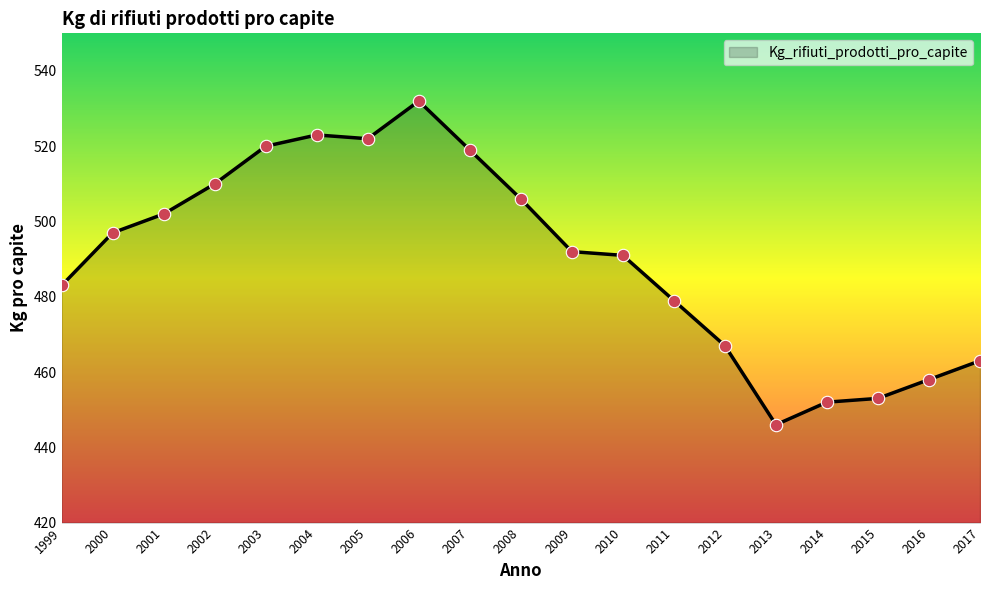

What is the change in value from 2008 to 2017?

-43